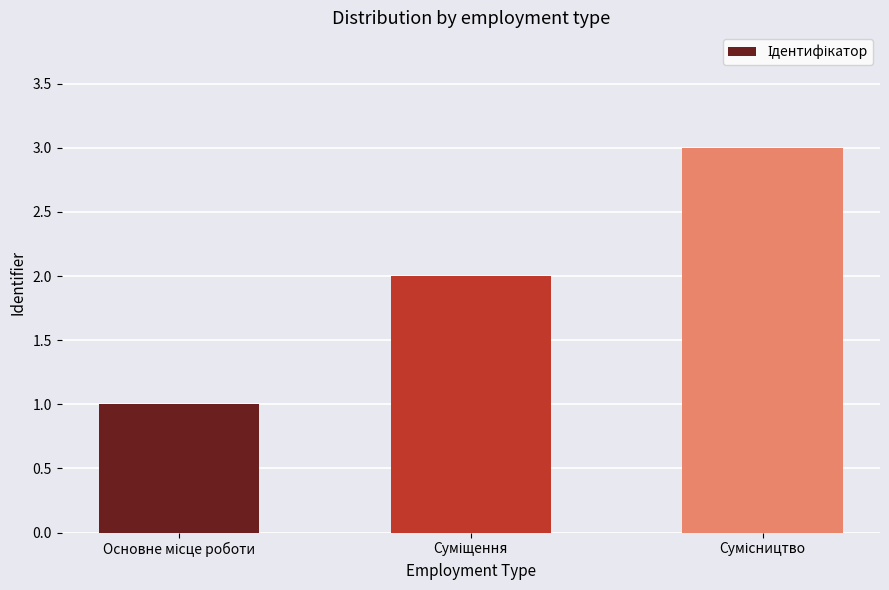

What is the minimum value shown in the chart?

1